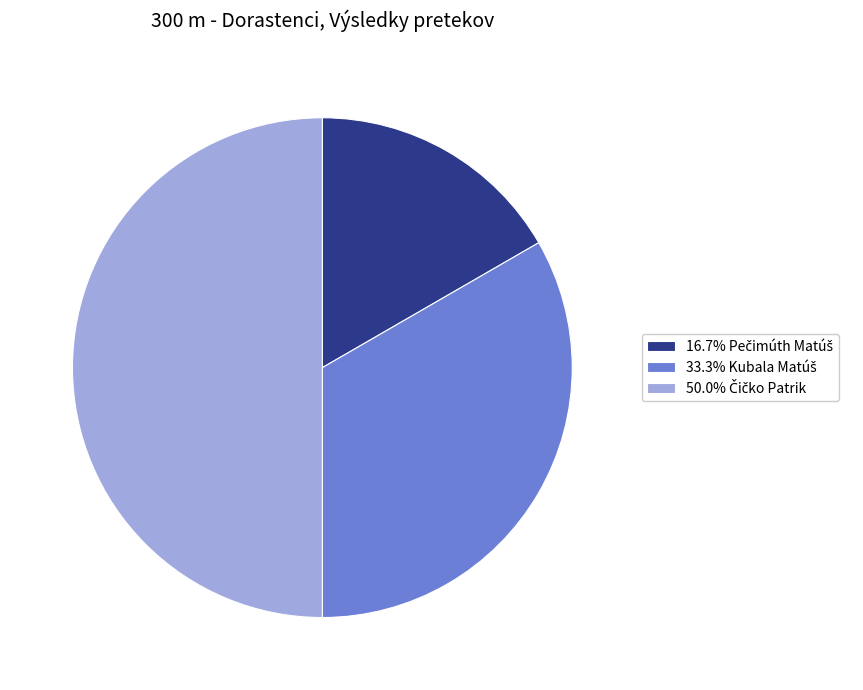

How many slices are in this pie chart?

3